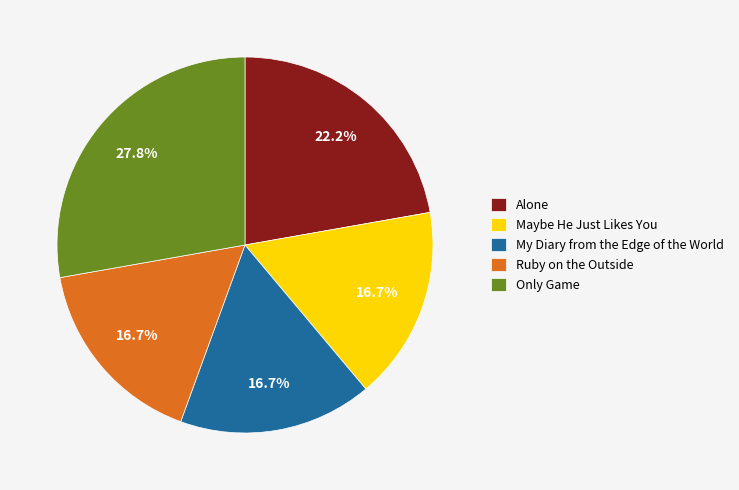

To the nearest percent, what percentage of the pie is Only Game?

28%